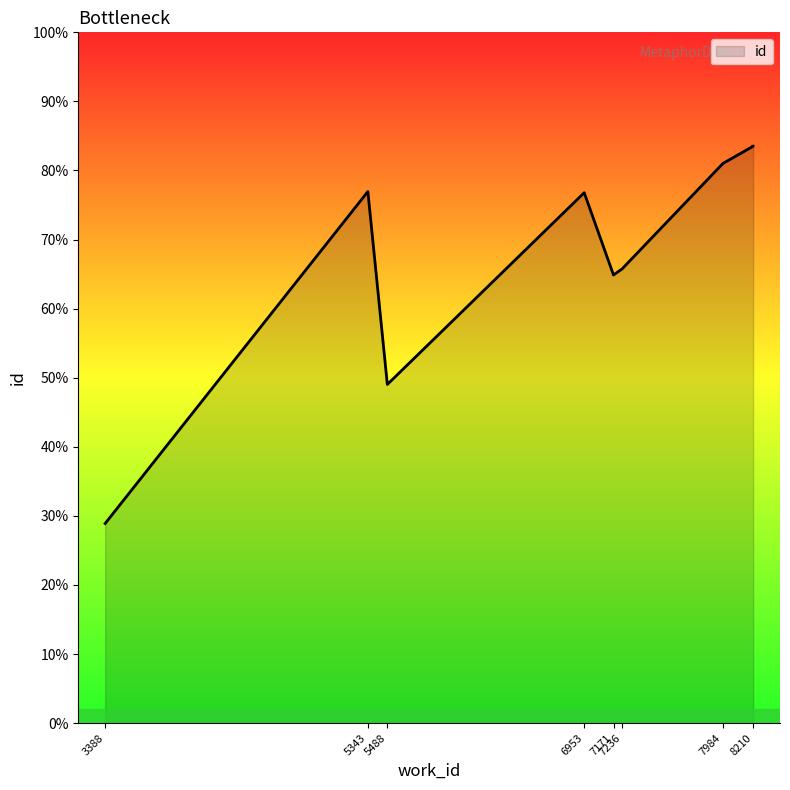

Which label corresponds to the smallest value in the chart?

3388